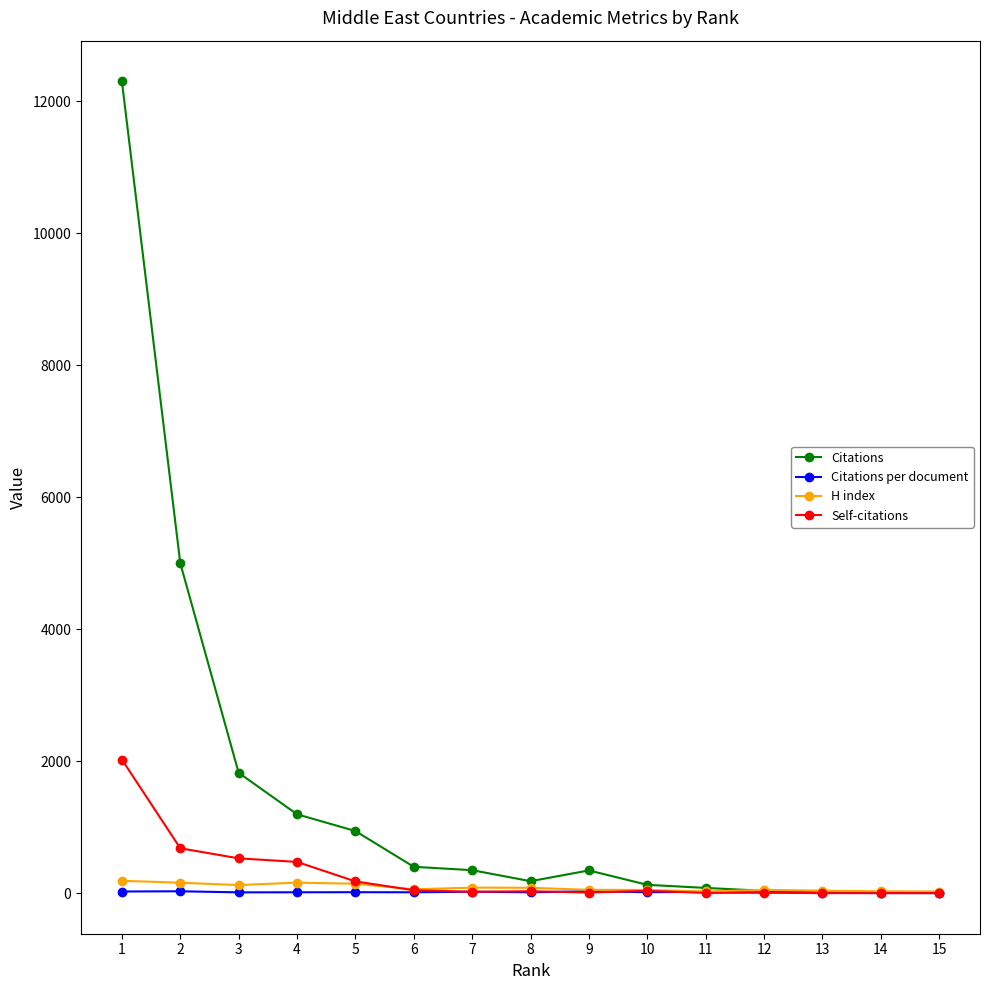

Which series has the widest spread of values?

Citations